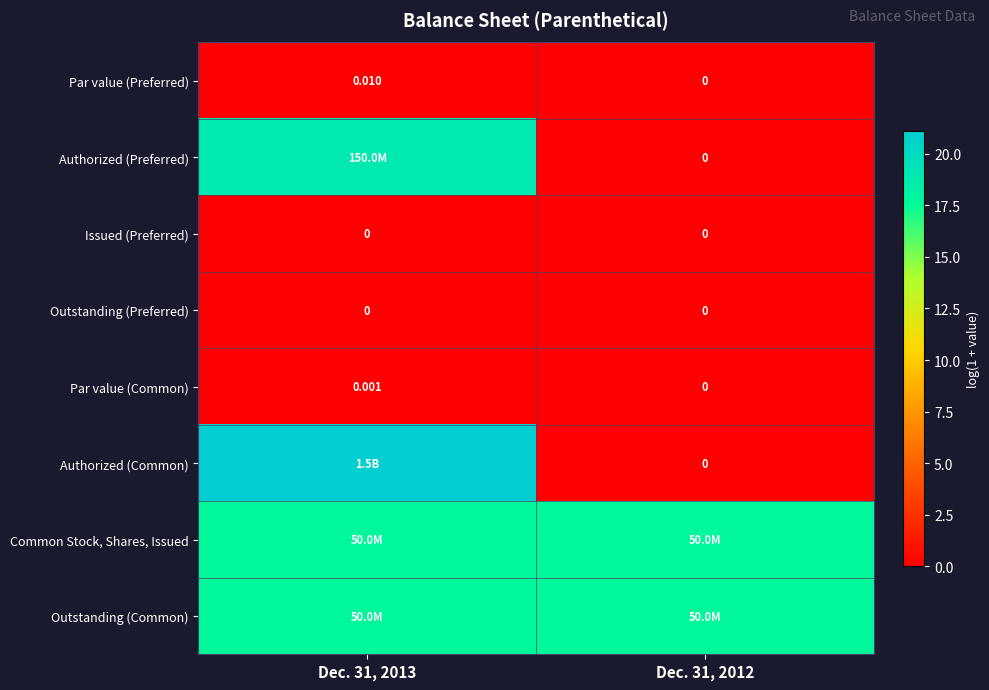

What is the difference between the Authorized (Common) values at Dec. 31, 2013 and Dec. 31, 2012?

21.1